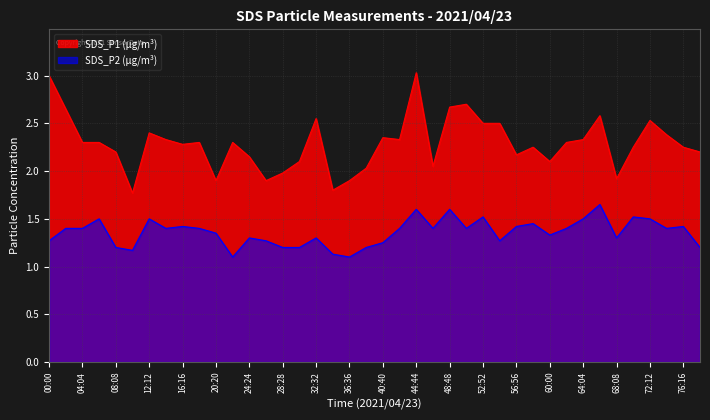

At how many categories does at least one series exceed 1?

40